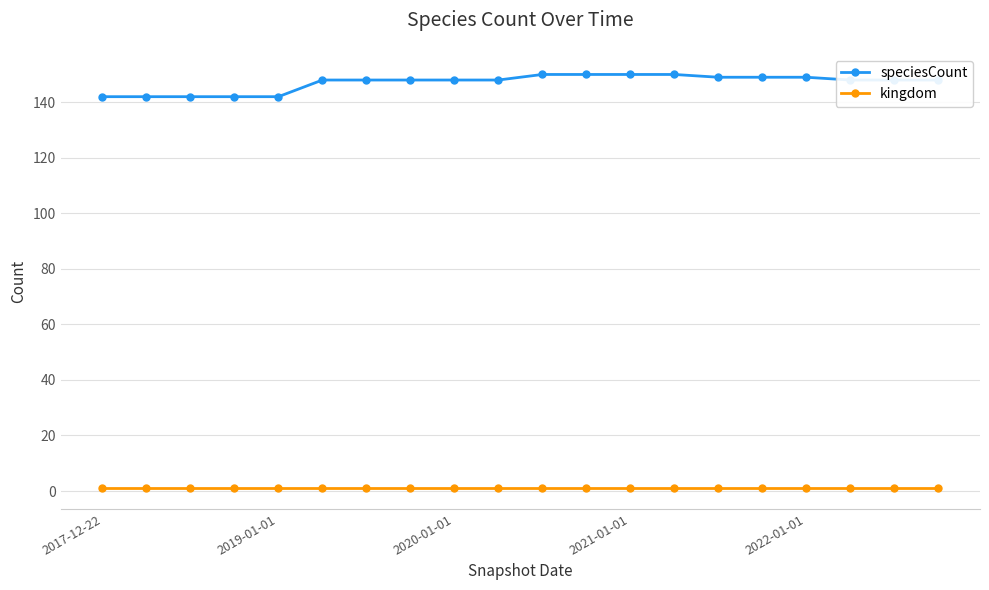

What is the sum of all kingdom values?

20